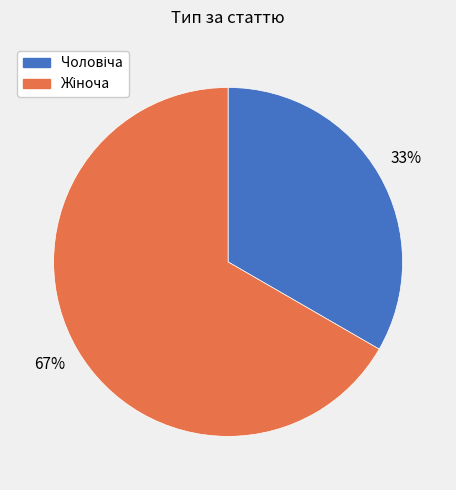

To the nearest percent, what is the average slice percentage?

50%